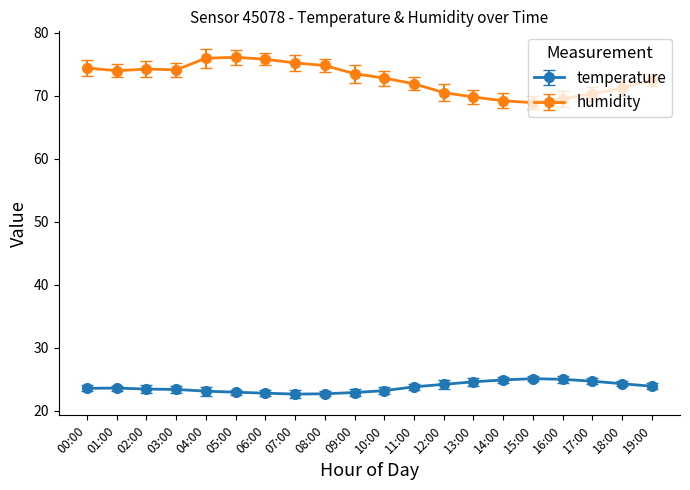

Rank the series by their maximum value, from highest to lowest.

humidity, temperature